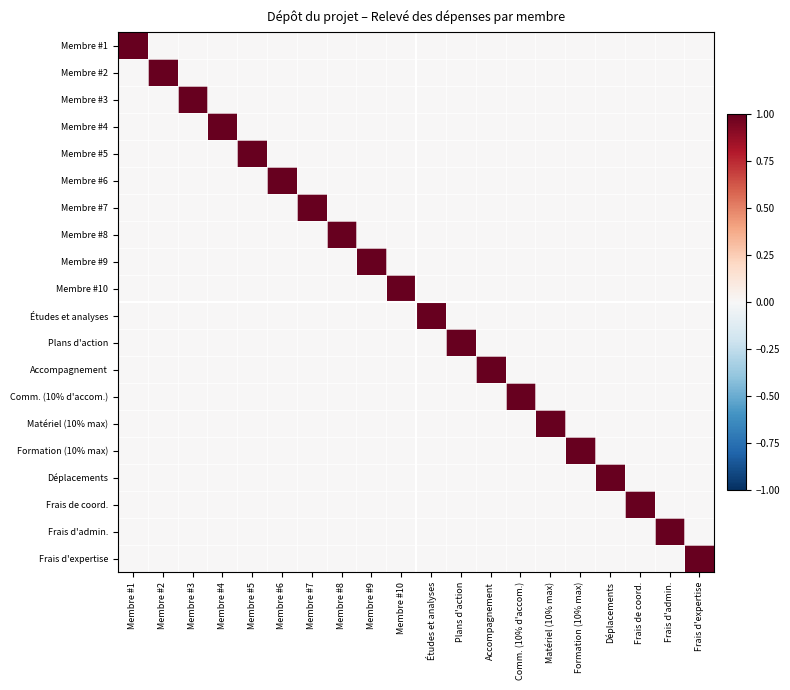

Rank the series by their maximum value, from lowest to highest.

Membre #1, Membre #2, Membre #3, Membre #4, Membre #5, Membre #6, Membre #7, Membre #8, Membre #9, Membre #10, Études et analyses, Plans d'action, Accompagnement, Comm. (10% d'accom.), Matériel (10% max), Formation (10% max), Déplacements, Frais de coord., Frais d'admin., Frais d'expertise